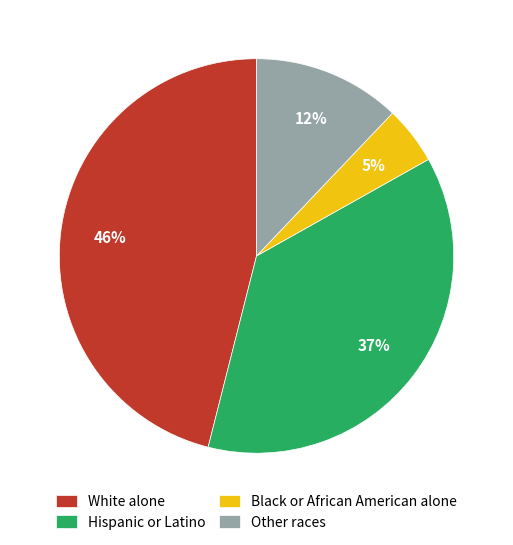

Rank the categories by value from highest to lowest.

White alone, Hispanic or Latino, Other races, Black or African American alone